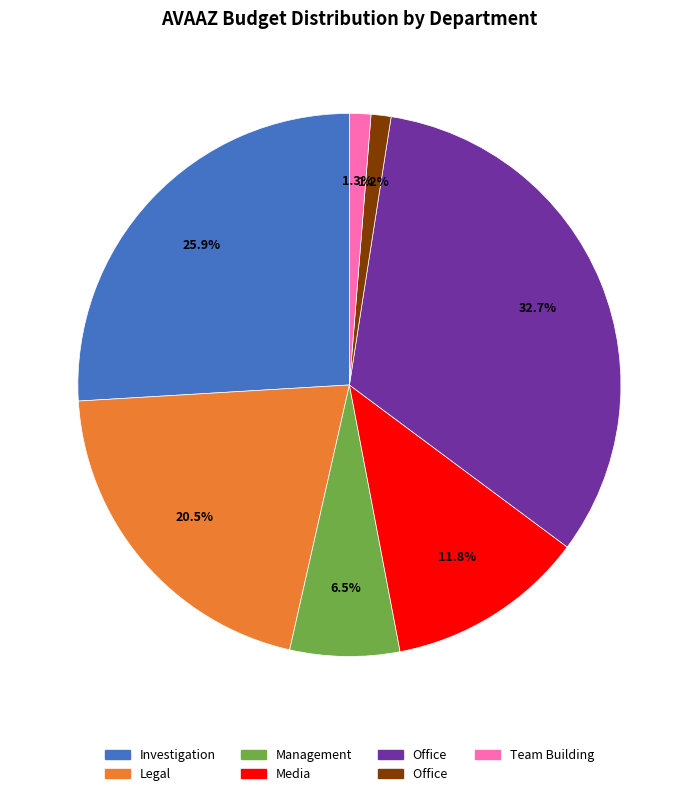

Is there any slice that represents more than half of the pie?

No